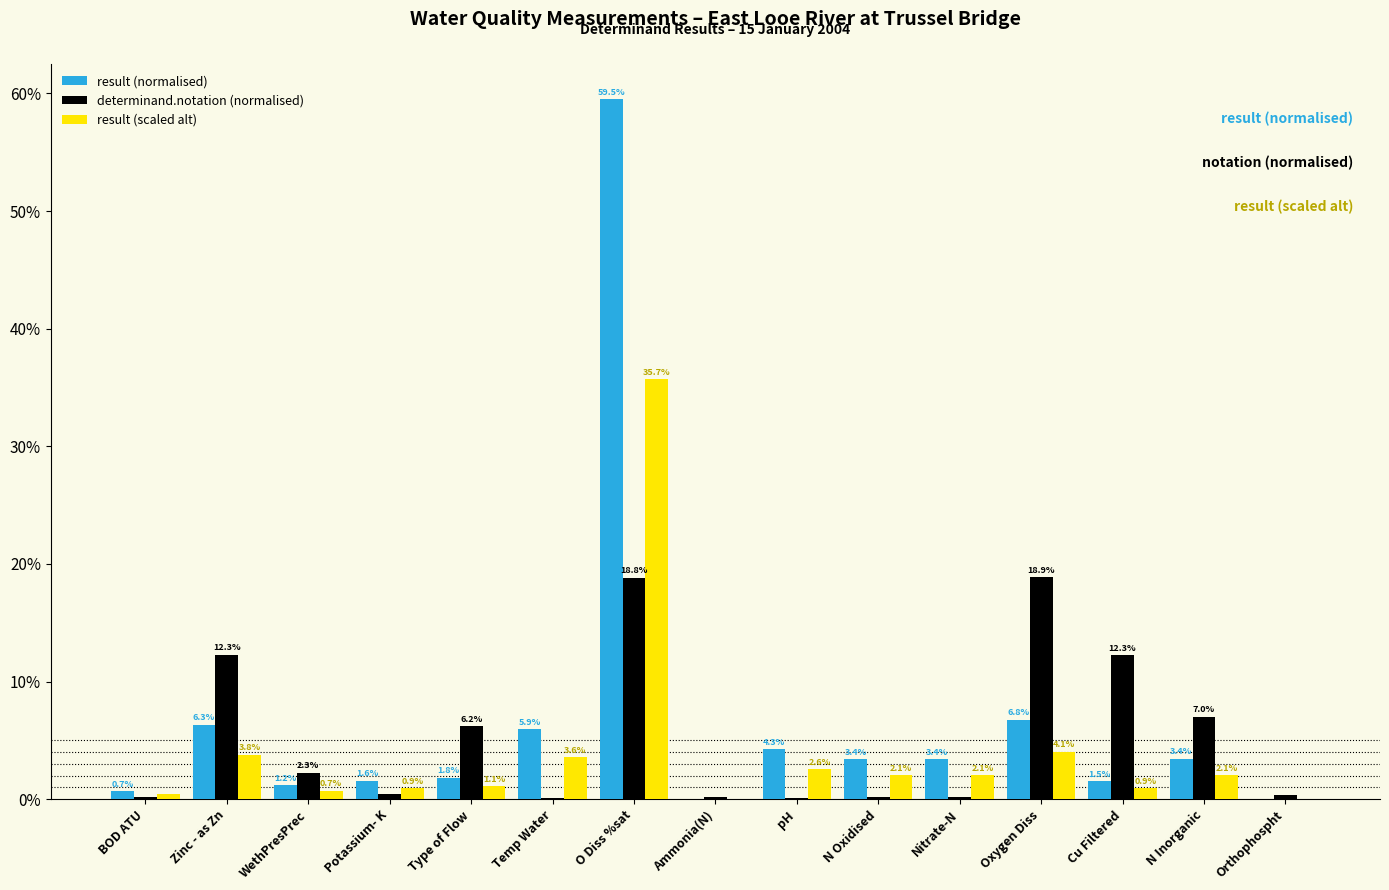

At how many categories does at least one series exceed 0?

15